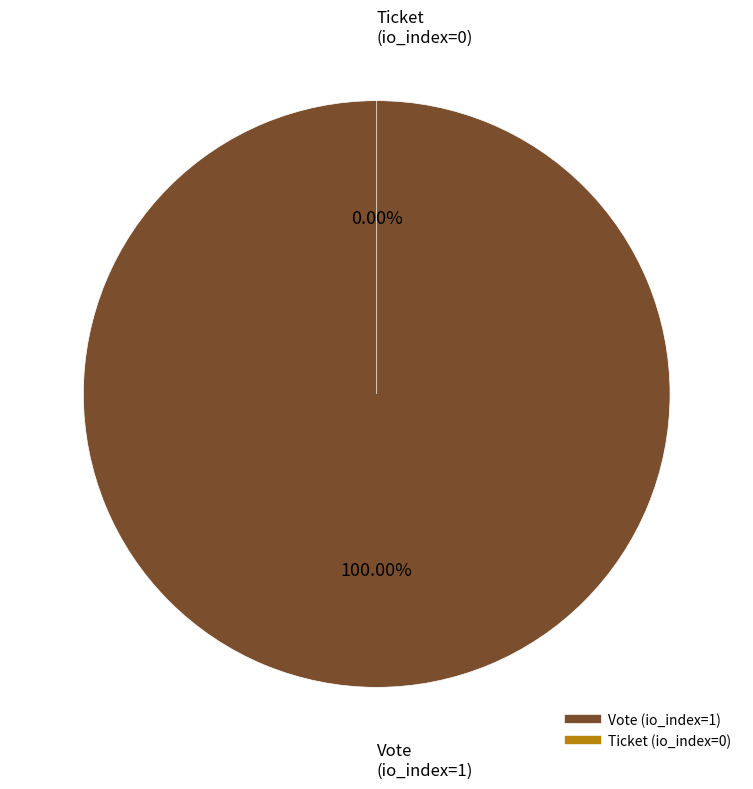

What is the change in value from Vote (io_index=1) to Ticket (io_index=0)?

-1